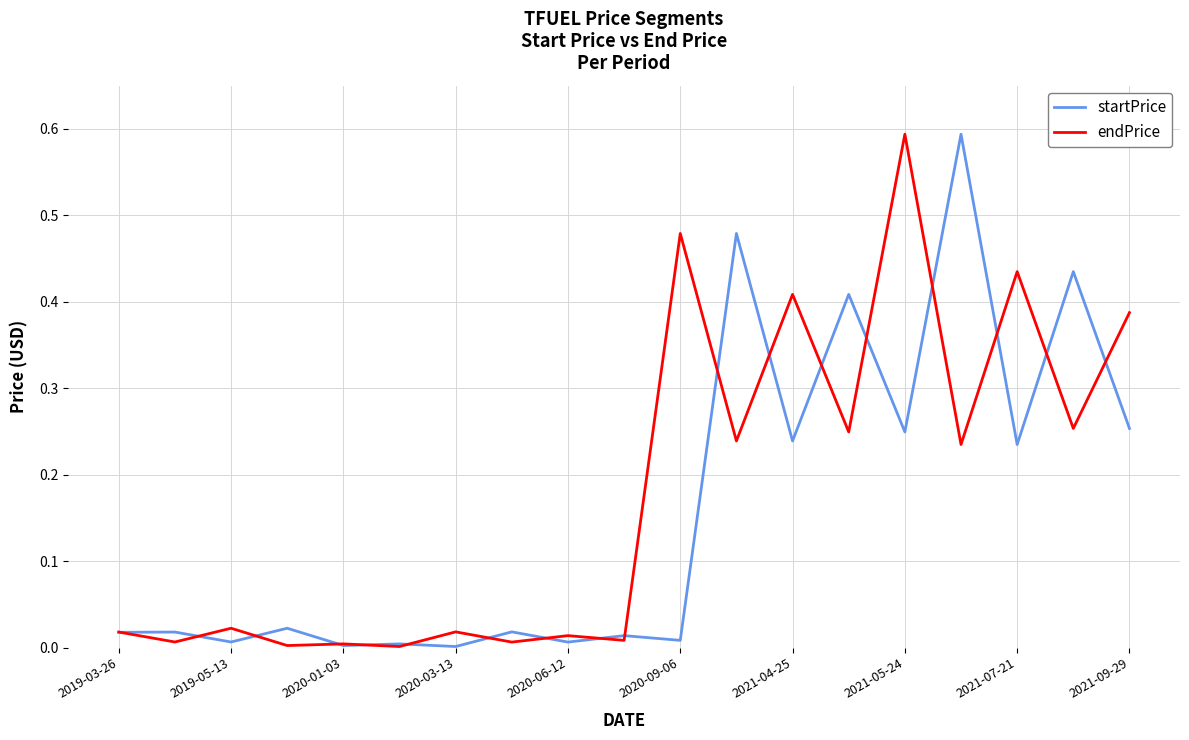

Does the chart have visible grid lines?

Yes